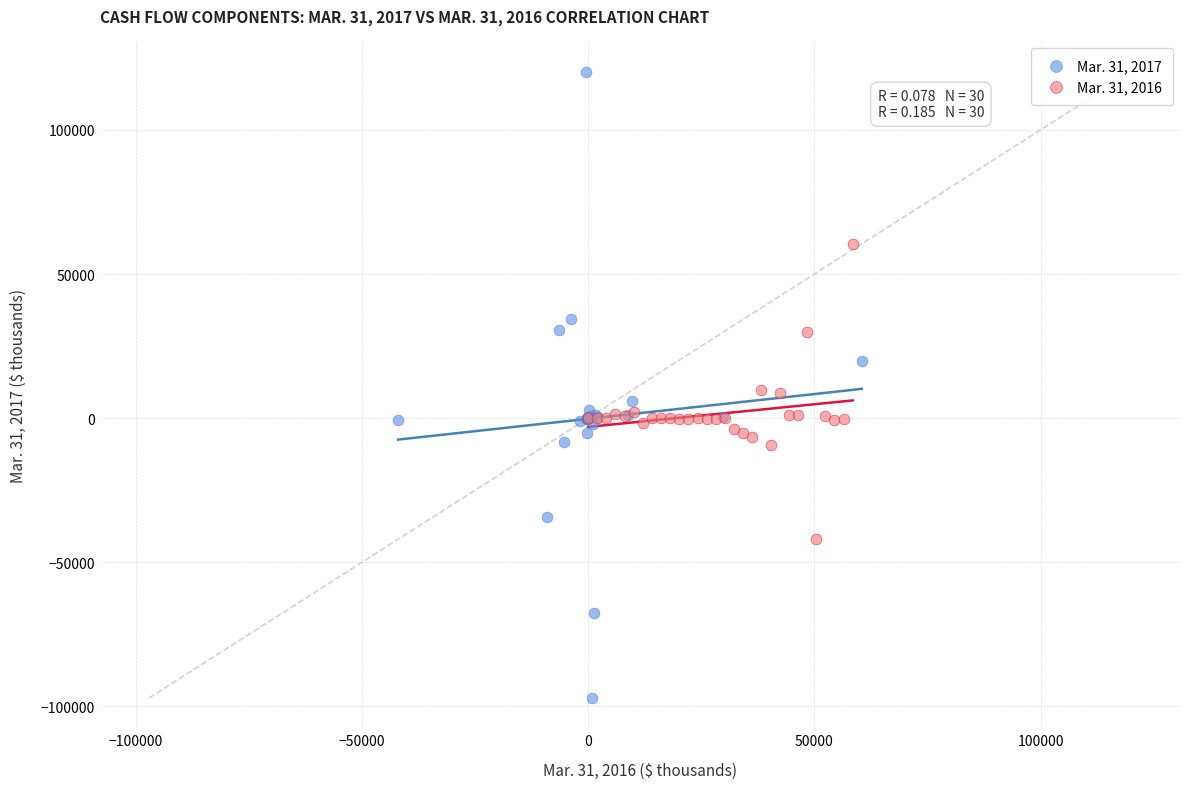

Which series reaches the maximum Y coordinate?

Mar. 31, 2017